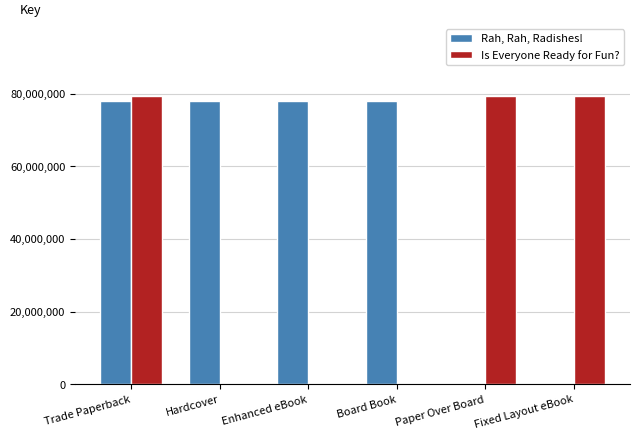

What is the highest value of the Is Everyone Ready for Fun? series?

79391235